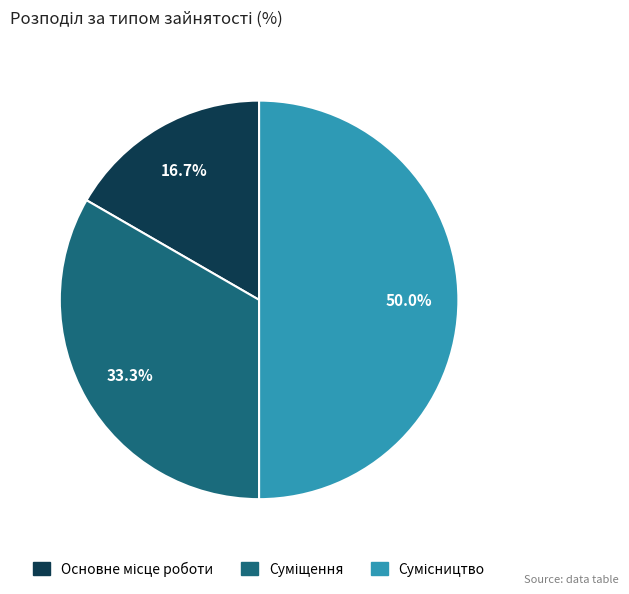

What percentage is the Сумісництво slice, to the nearest percent?

50%